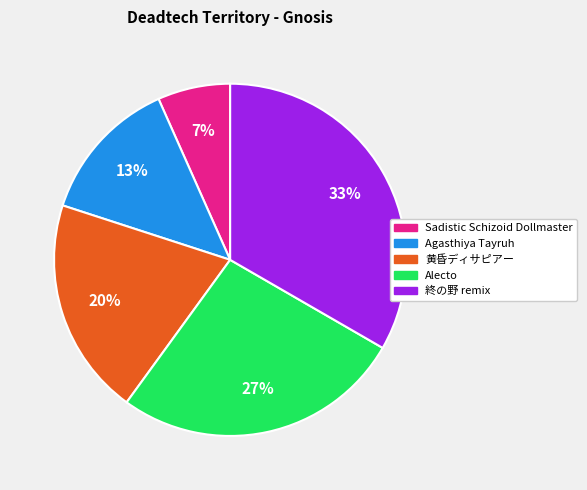

To the nearest percent, what is the average slice percentage?

20%